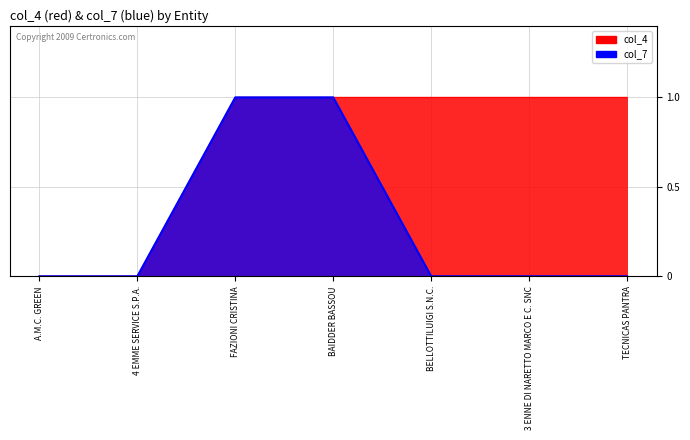

What is the difference between the second highest and second lowest values in the col_4 series?

1